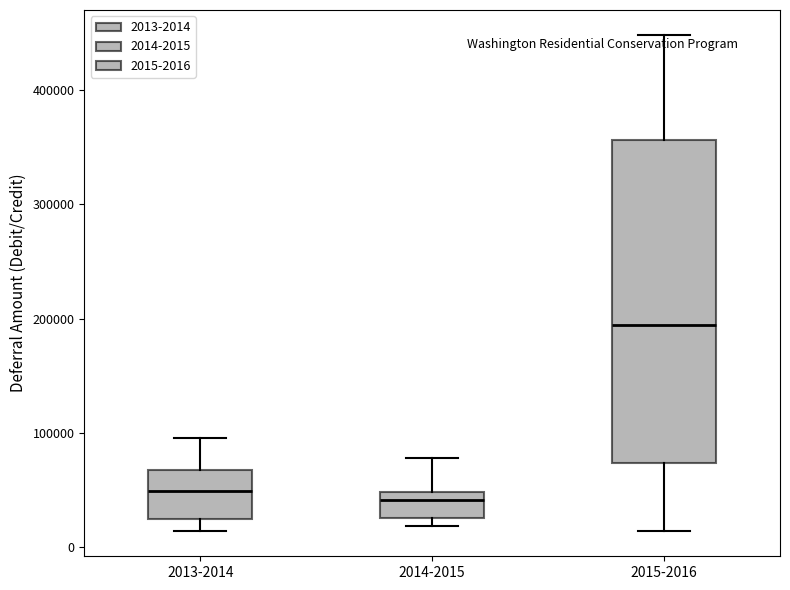

Where does the lower whisker of the box for 2015-2016 end on the y-axis? The values are not printed on the chart, so give them approximately, as read against the axis.

10000